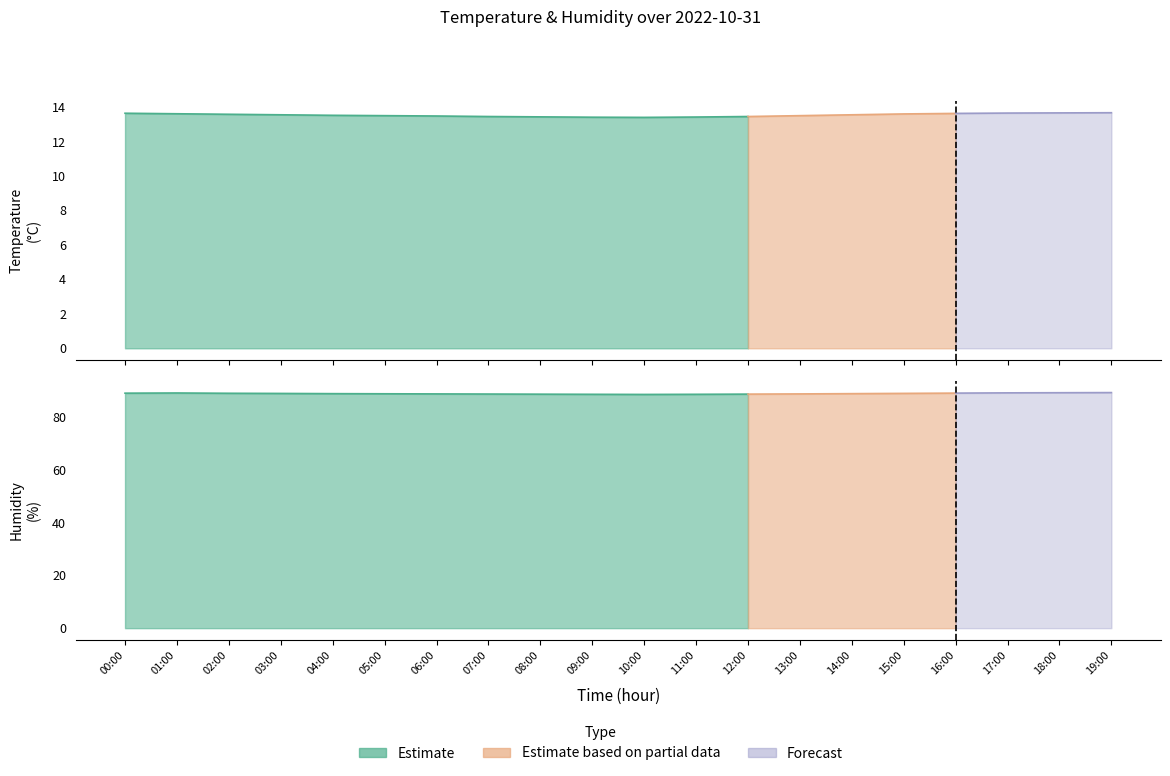

List the series in order of their overall mean, highest first.

humidity, temperature